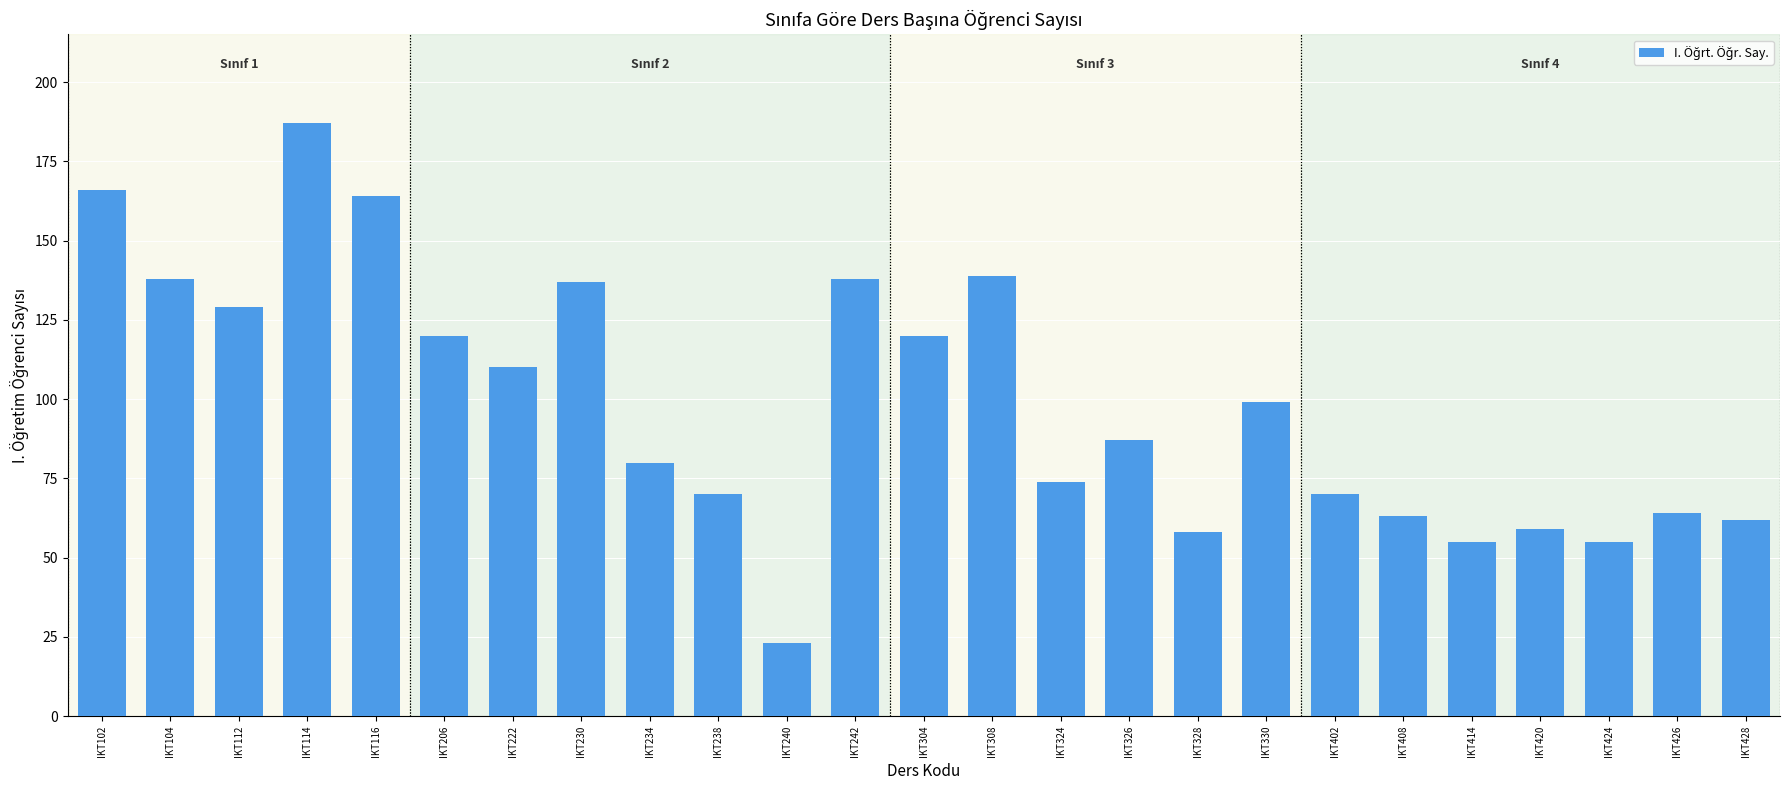

Reading left to right, list all the values displayed in this chart.

IKT102=166	IKT104=138	IKT112=129	IKT114=187	IKT116=164	IKT206=120	IKT222=110	IKT230=137	IKT234=80	IKT238=70	IKT240=23	IKT242=138	IKT304=120	IKT308=139	IKT324=74	IKT326=87	IKT328=58	IKT330=99	IKT402=70	IKT408=63	IKT414=55	IKT420=59	IKT424=55	IKT426=64	IKT428=62